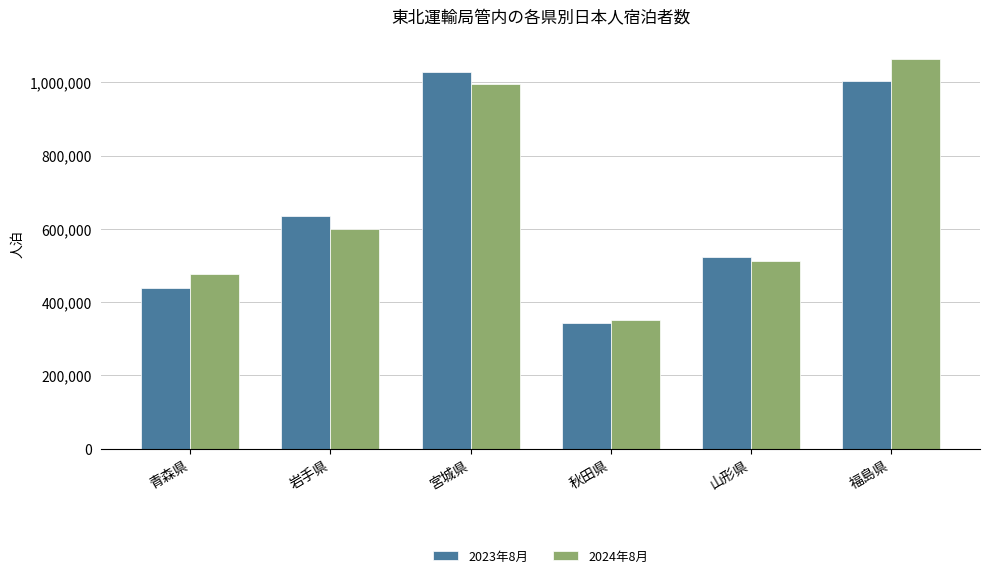

What position from the left is 青森県?

1